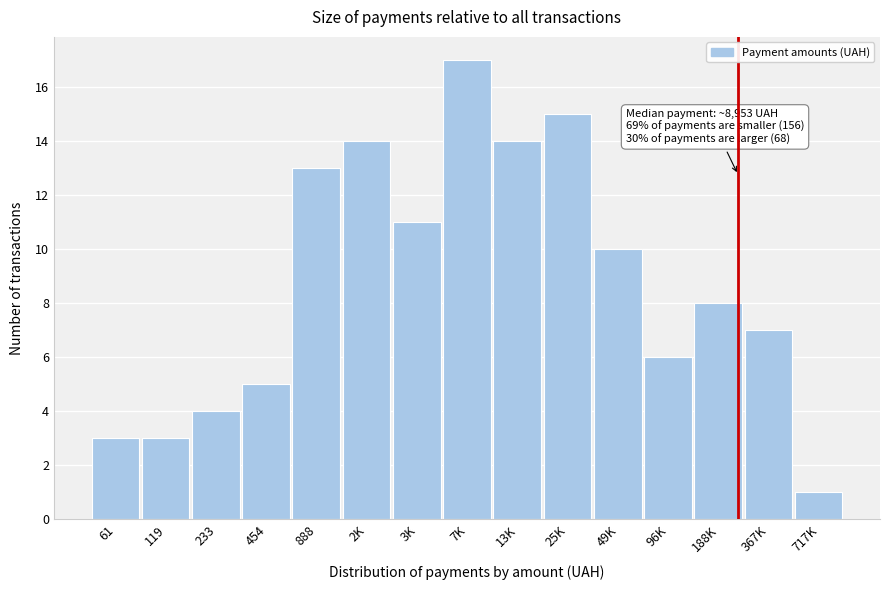

Reading left to right, what are all the values shown in this chart?

61=3	119=3	233=4	454=5	888=13	2K=14	3K=11	7K=17	13K=14	25K=15	49K=10	96K=6	188K=8	367K=7	717K=1